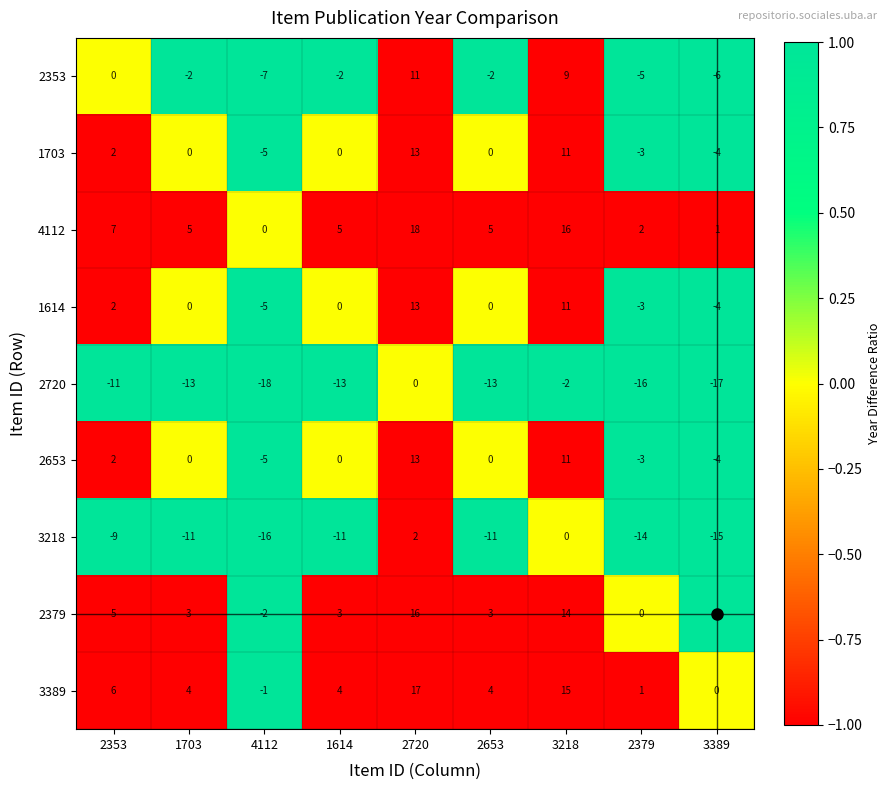

Where does the 2353 series first go above -2?

2353